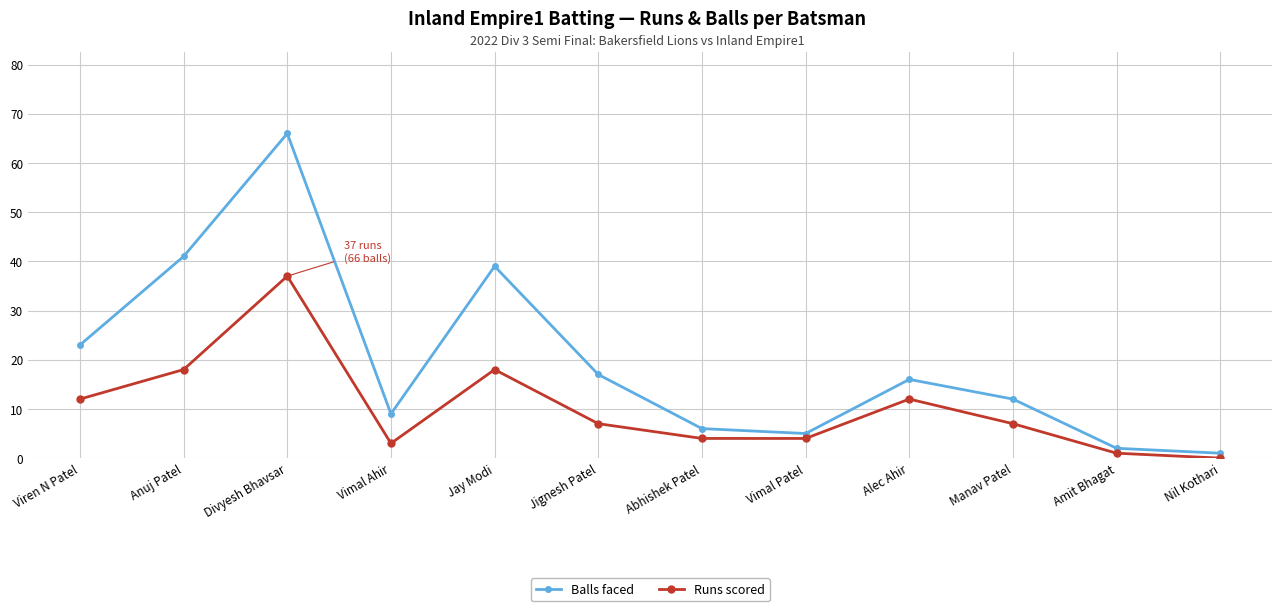

Which series has the largest total across all categories?

Balls faced